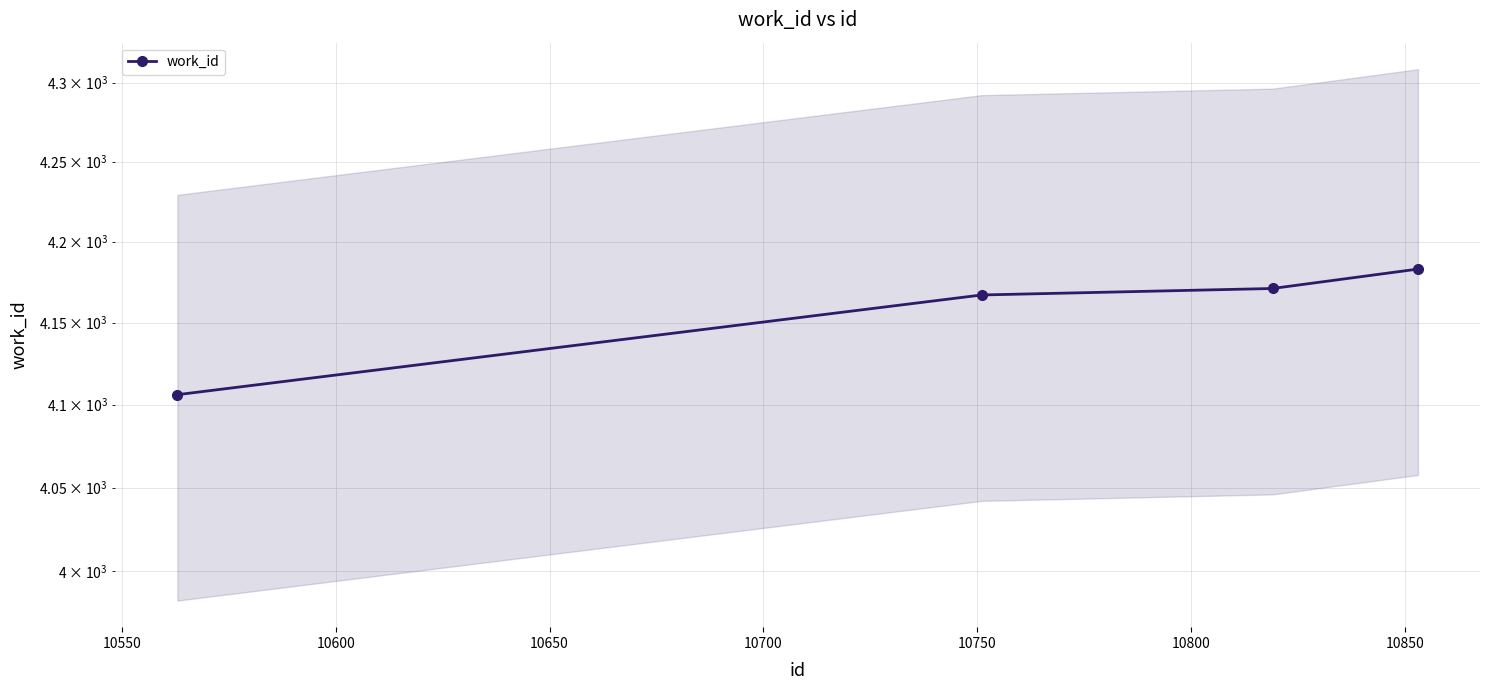

Count the number of categories in the chart.

4